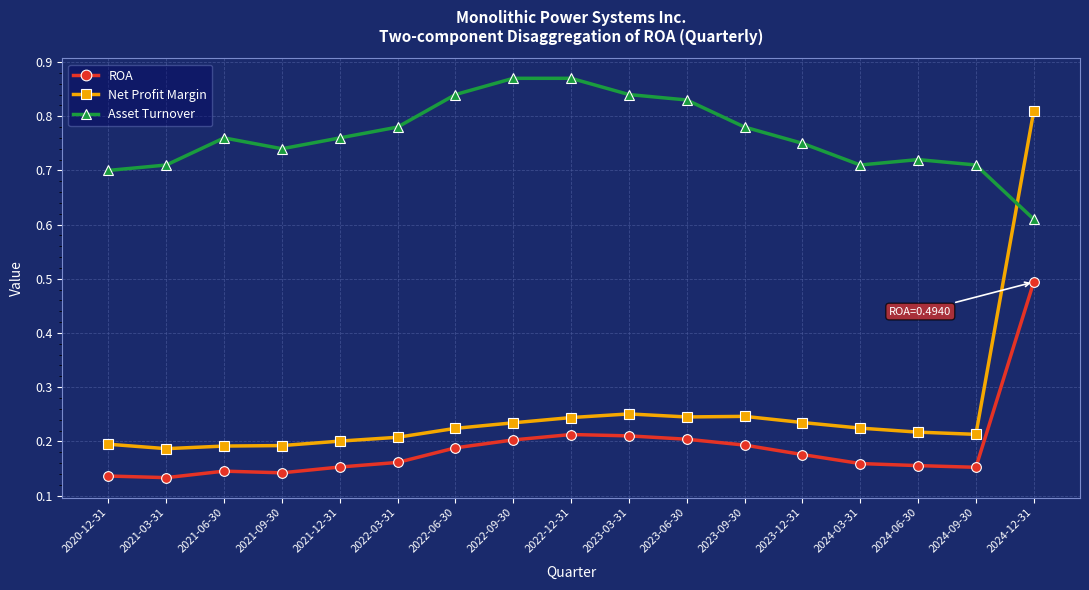

Where is the first local maximum for Asset Turnover?

2021-06-30